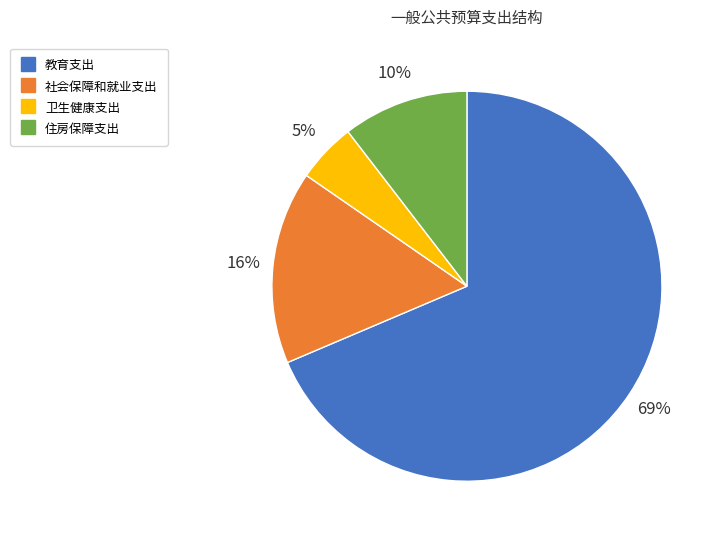

Which slice is the largest?

教育支出